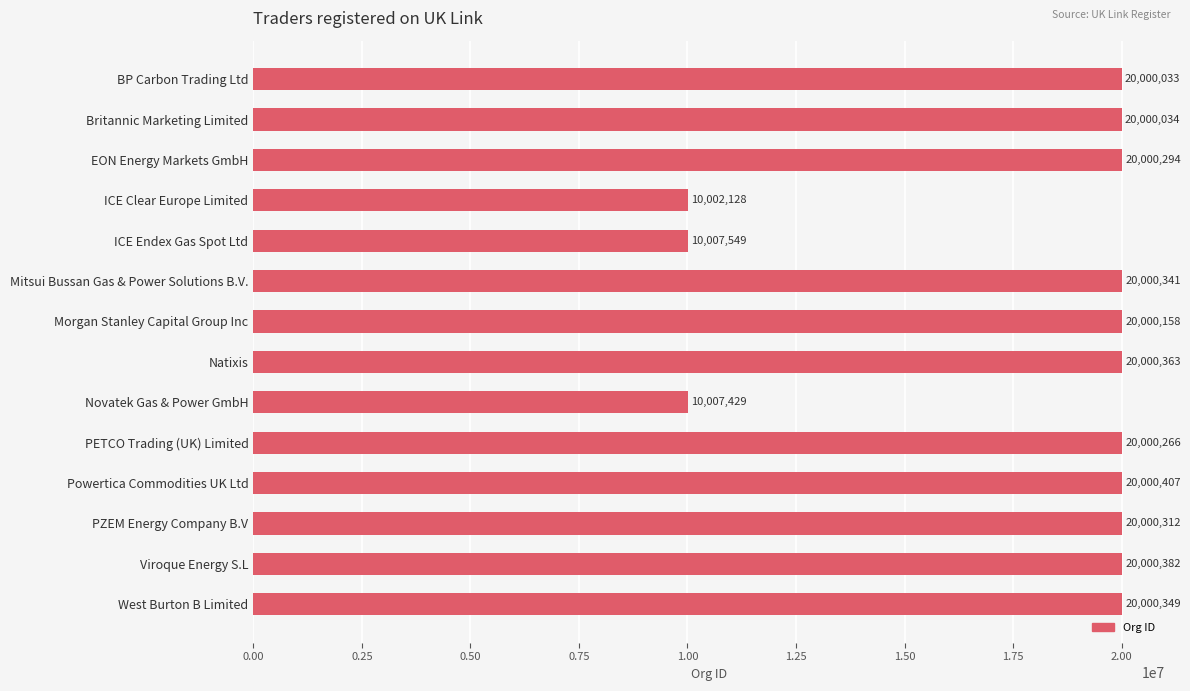

What is the greatest value displayed?

20000407